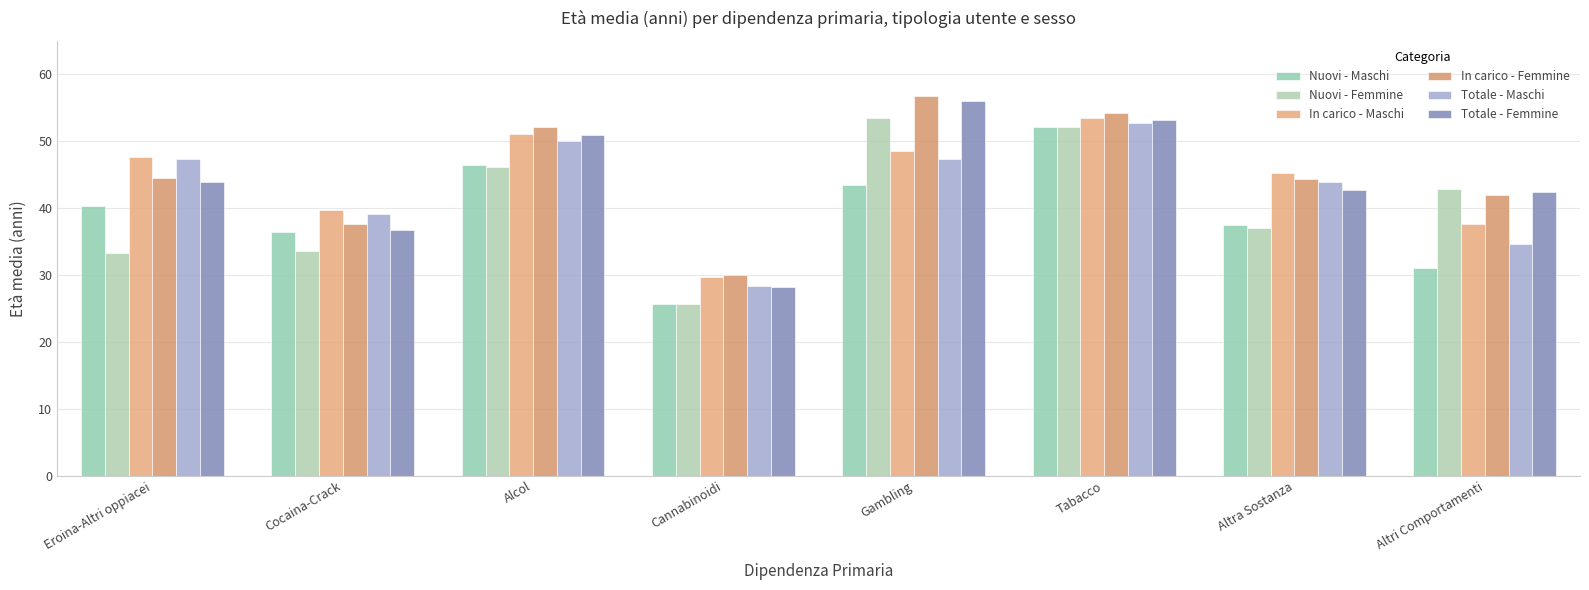

What is the value of the In carico - Maschi bar at the 1st from the left?

47.6